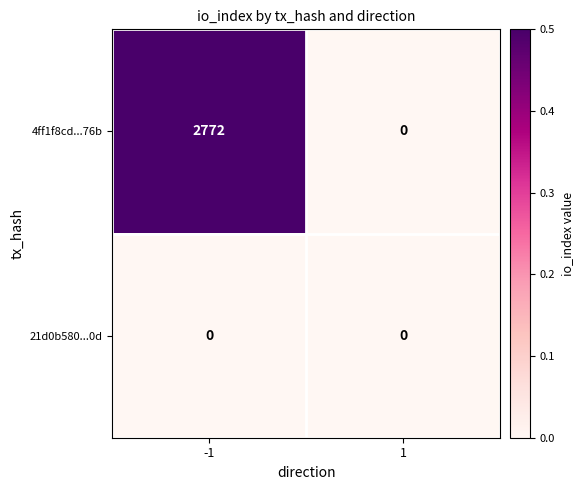

What is the sum of all 4ff1f8cd...76b values?

2772